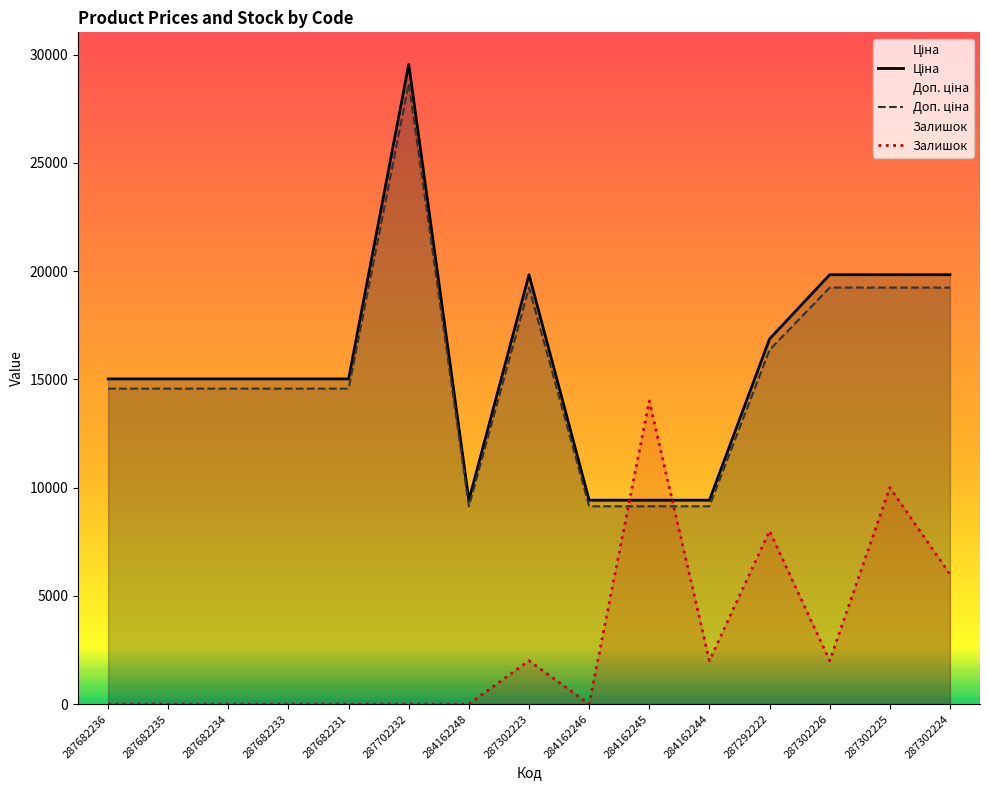

Between 287302224 and 284162244, which is larger?

287302224